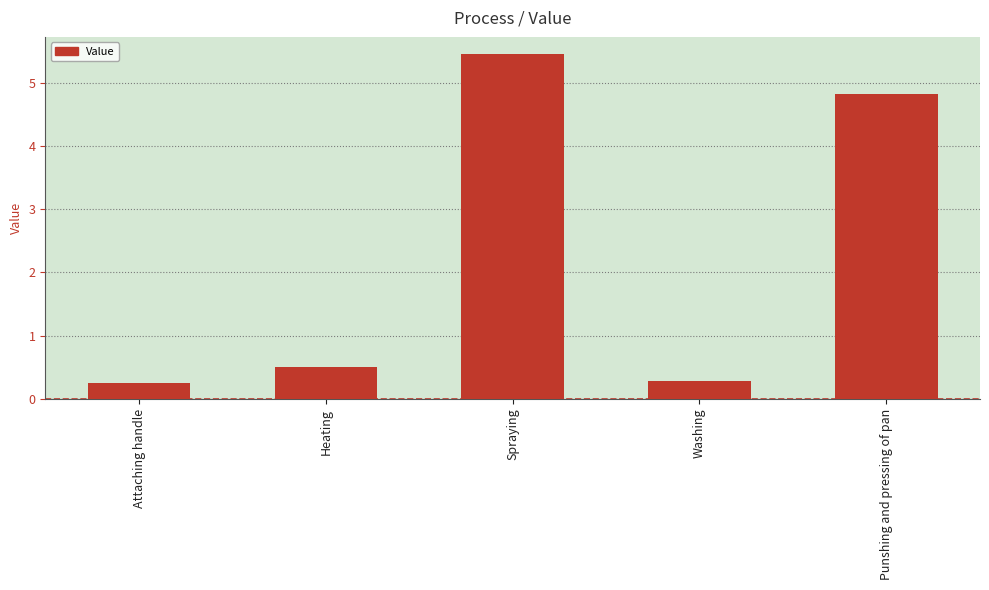

What is the sum of the values at Attaching handle and Spraying?

5.7